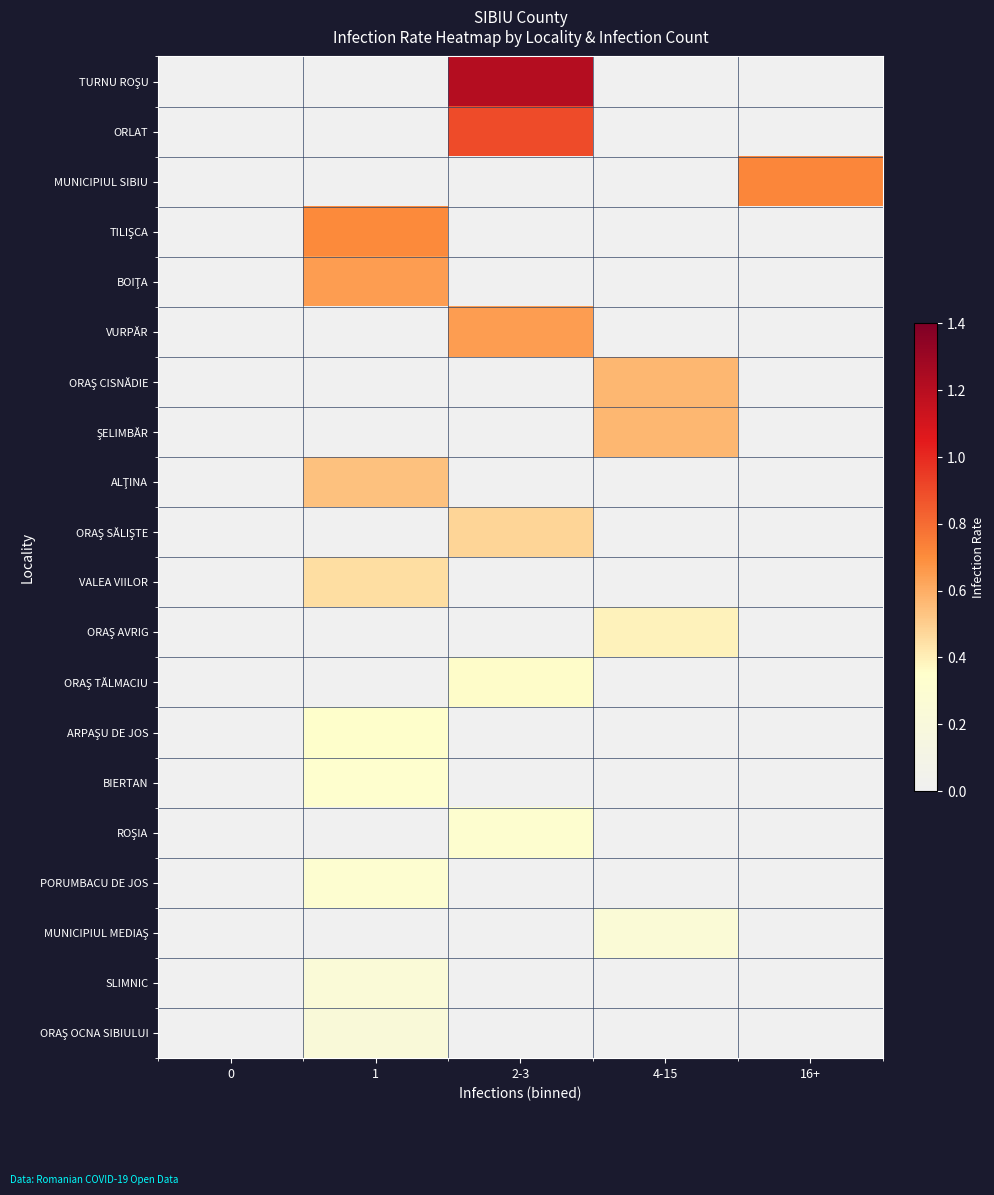

Between 16+ and 1, which is larger?

16+